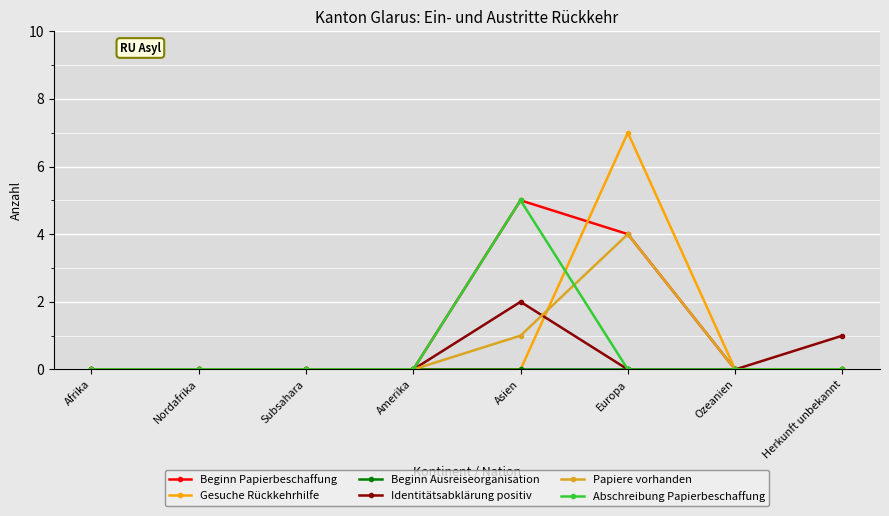

How many lines are shown in the chart?

6